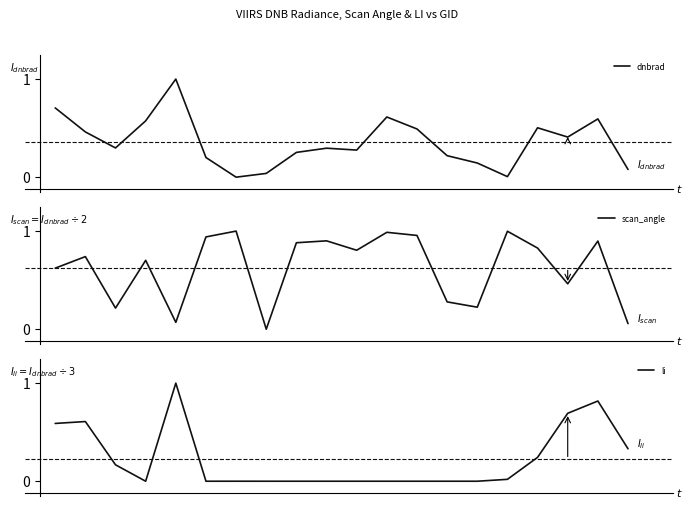

Count the number of data series in this chart.

3